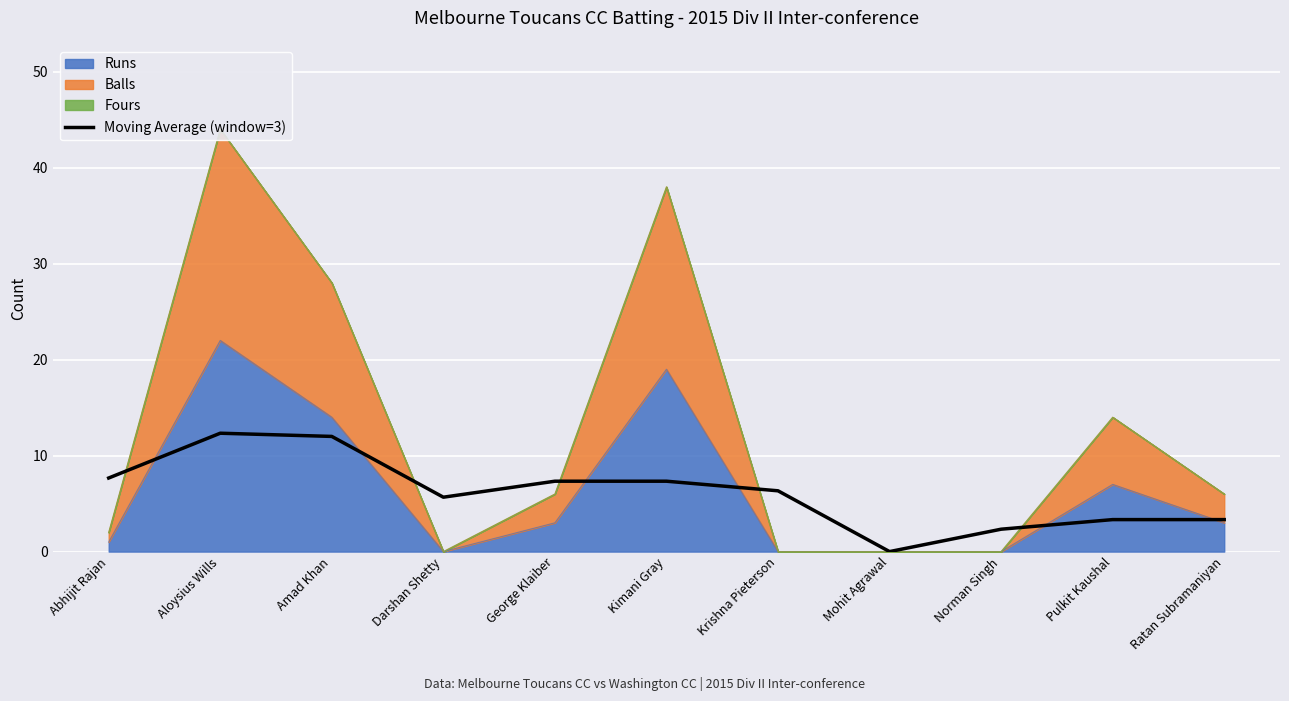

What is the sum of the values at Aloysius Wills and Krishna Pieterson?

18.7